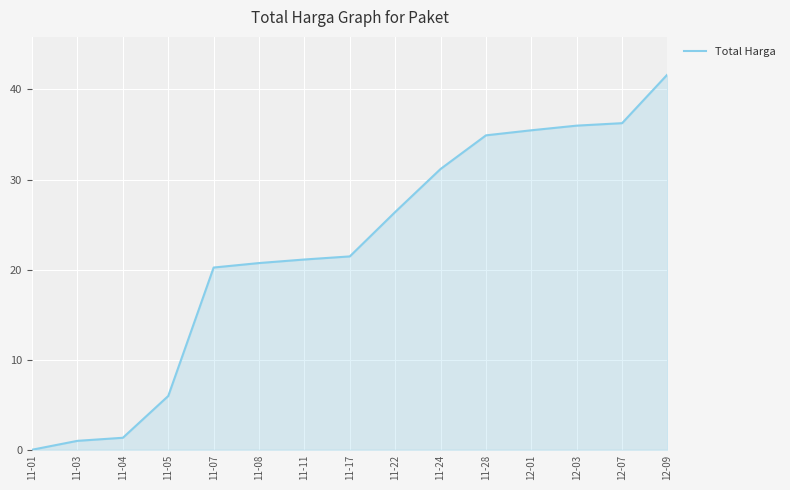

Between 11-05 and 12-03, which is larger?

12-03